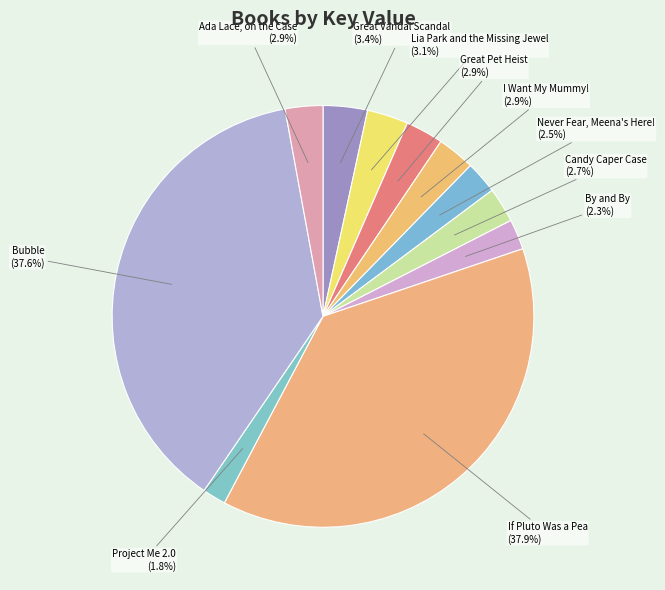

Is there a majority slice in this chart?

No